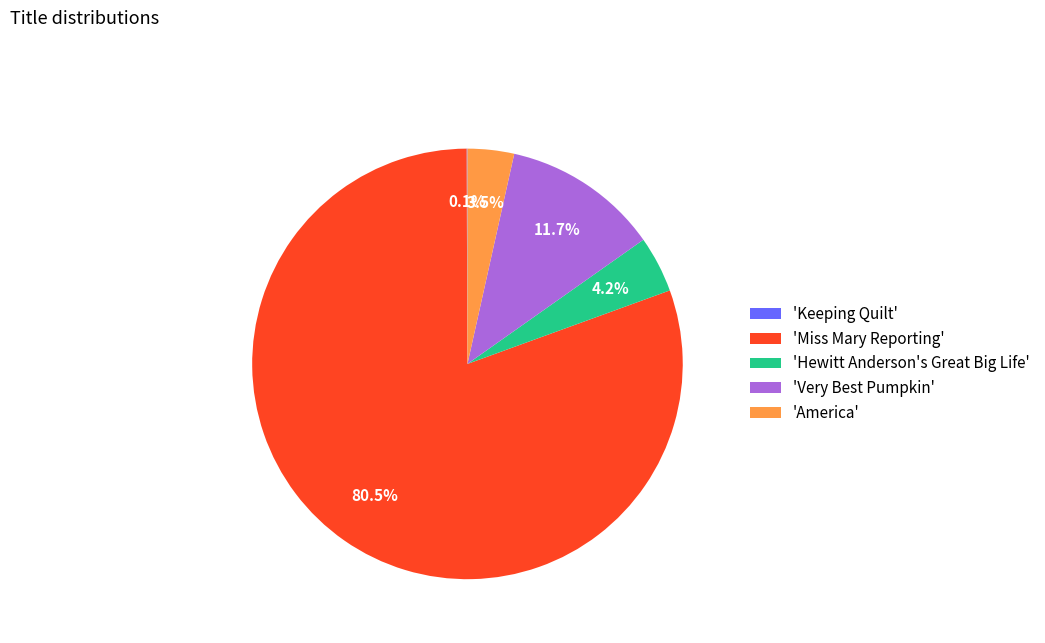

Which category has the biggest portion of the pie?

'Miss Mary Reporting'